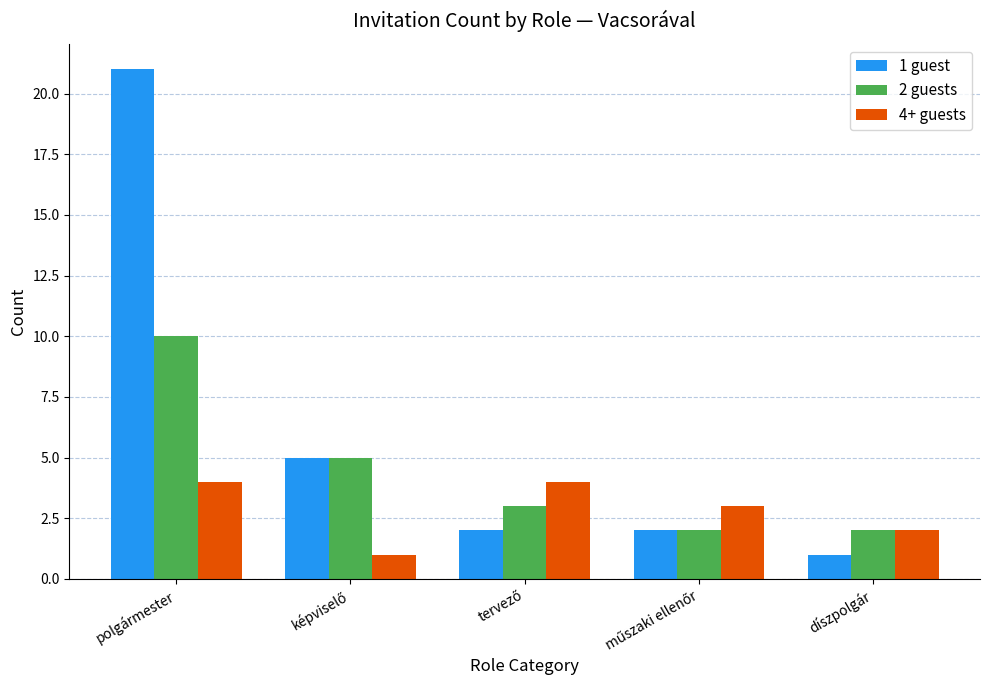

How many distinct data groups are displayed?

3